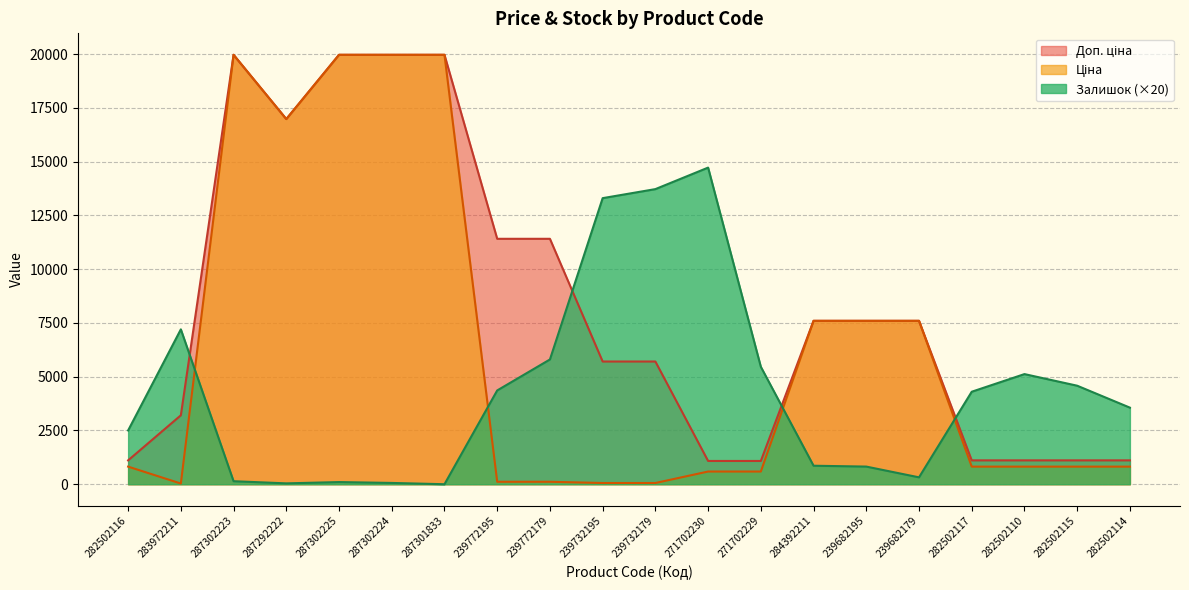

What is the label of the 12th point from the left?

271702230